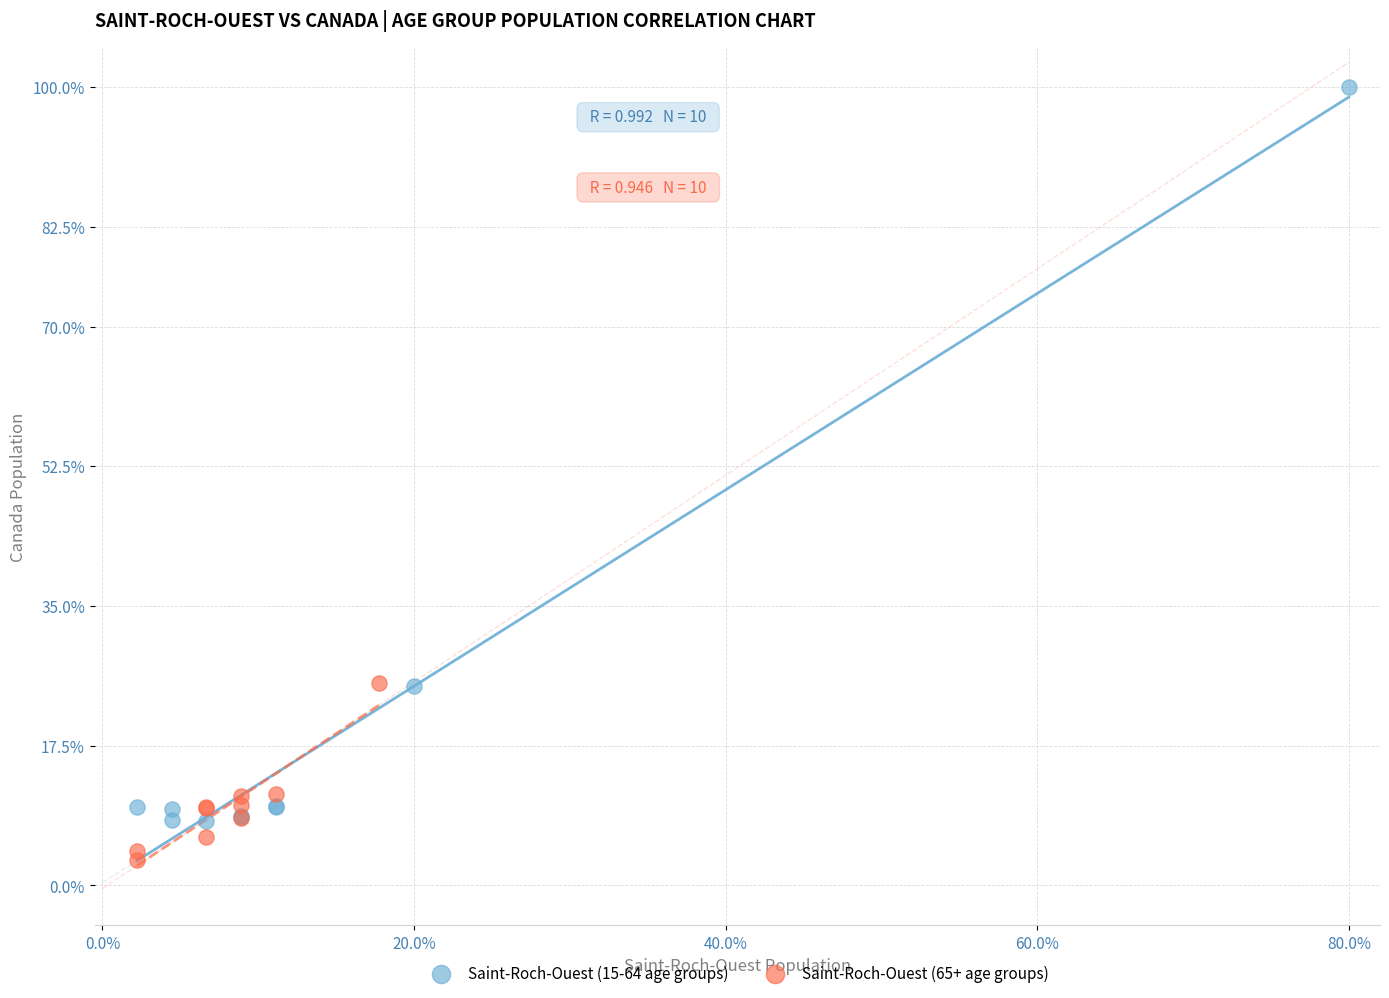

Which series has the widest spread of Y values?

Saint-Roch-Ouest (15-64 age groups)